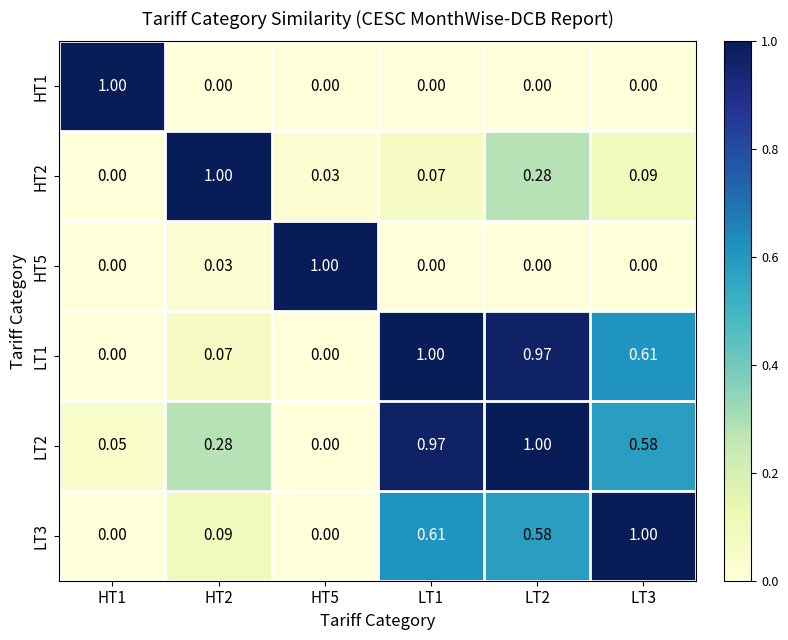

Is the value of LT3 at HT5 greater than the value of LT1 at LT3?

No